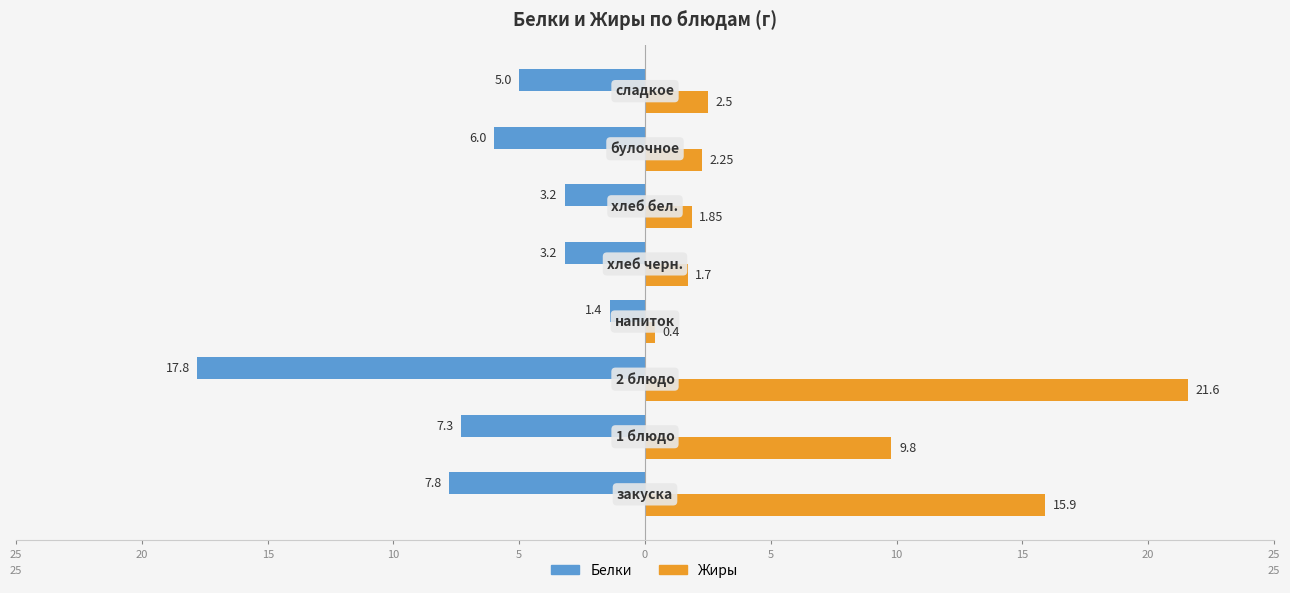

Rank the series by their maximum value, from lowest to highest.

Белки, Жиры